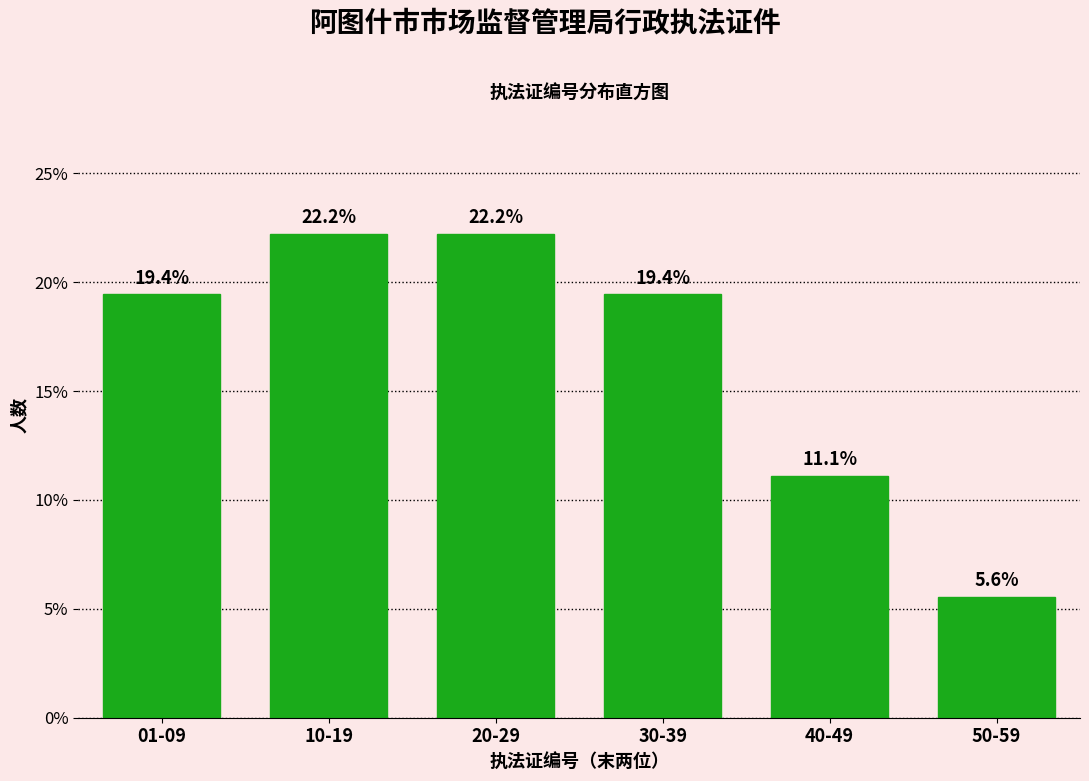

Reading left to right, list all the values displayed in this chart.

01-09=19.4	10-19=22.2	20-29=22.2	30-39=19.4	40-49=11.1	50-59=5.6